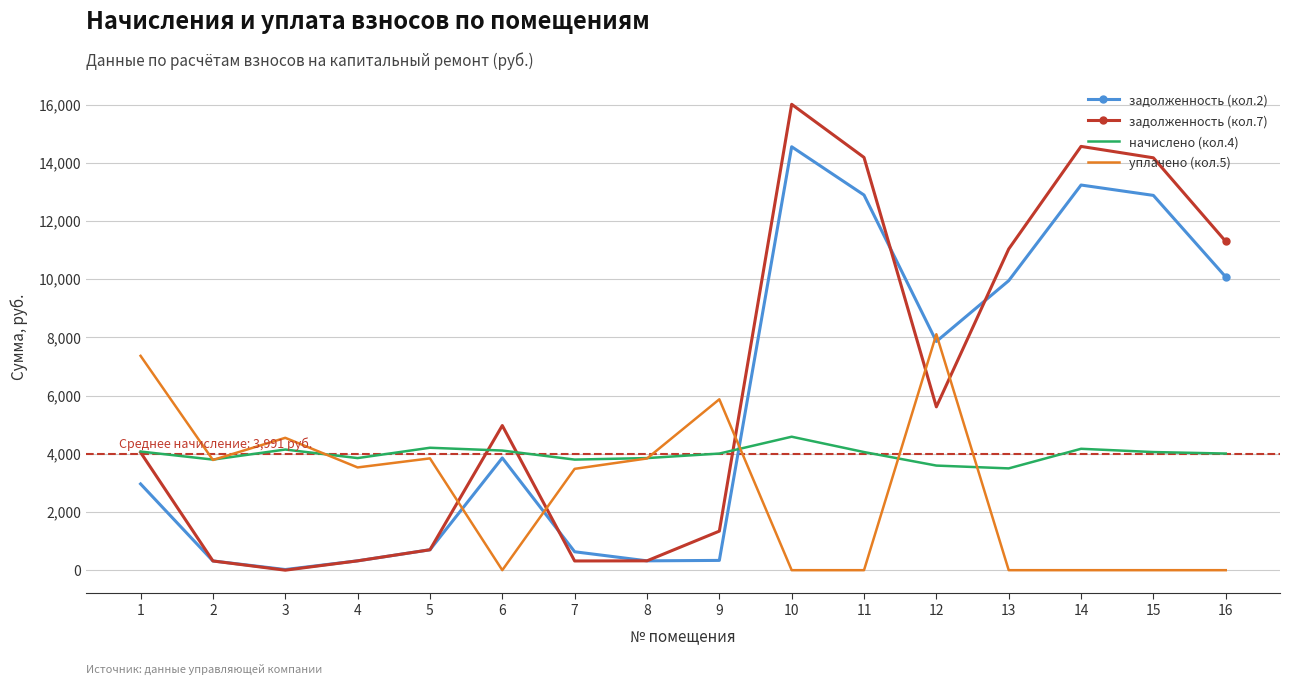

How many positive values does the задолженность (кол.7) series have?

15